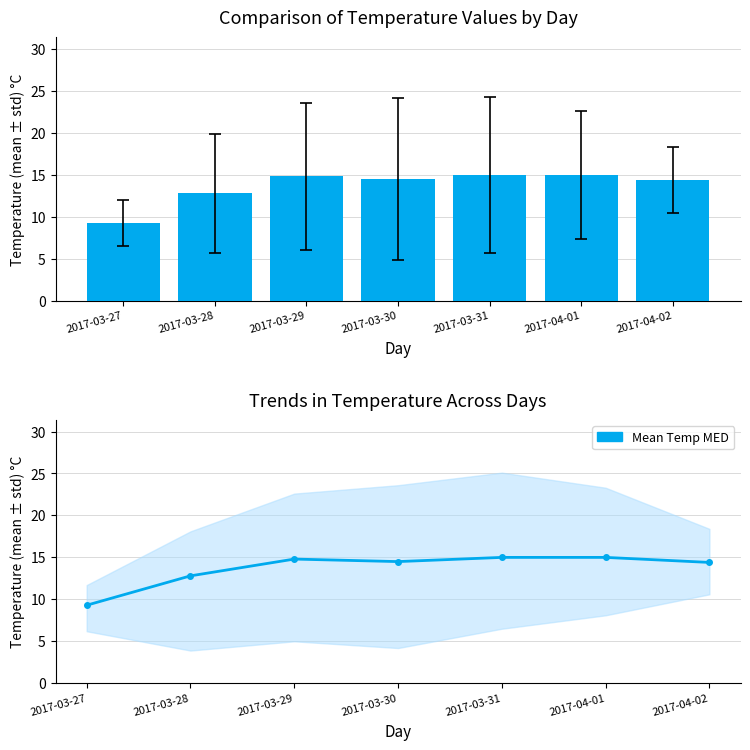

What is the approximate value of Temp MED at 2017-04-02?

14.4